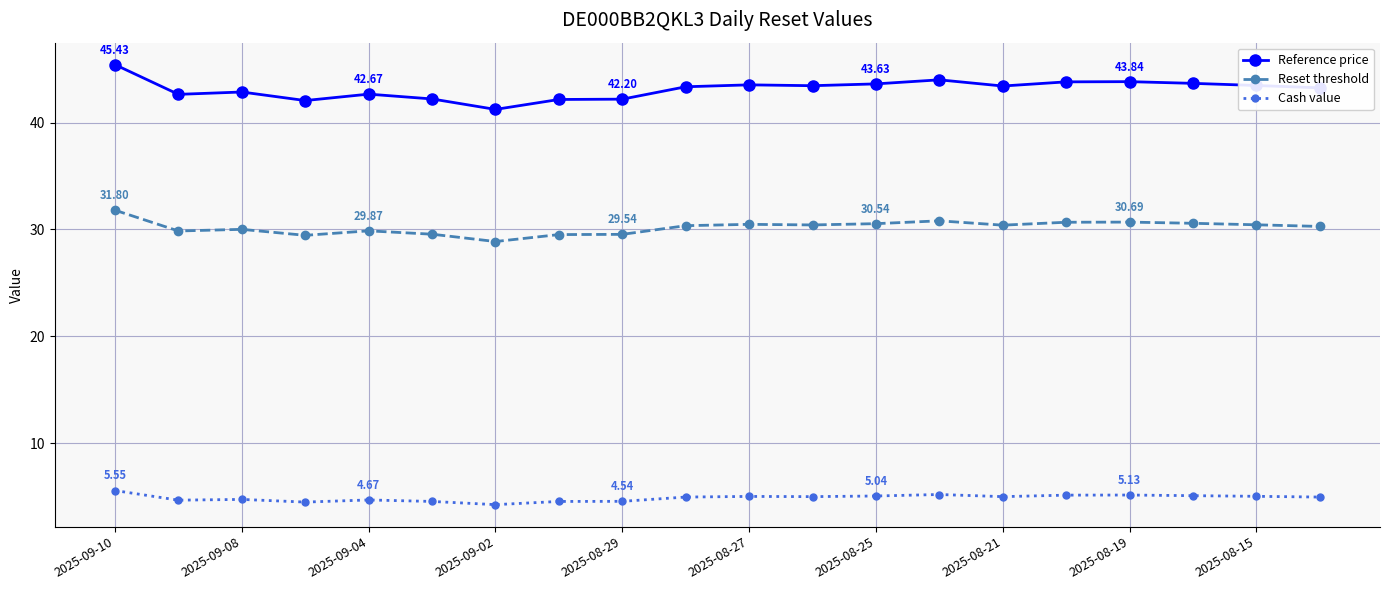

What is the difference between the maximum and minimum values in the Reset threshold series?

2.9